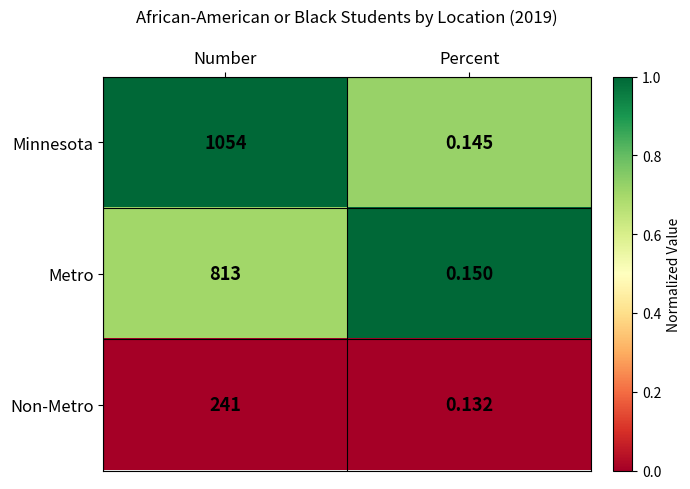

Which series has the widest spread of values?

Minnesota